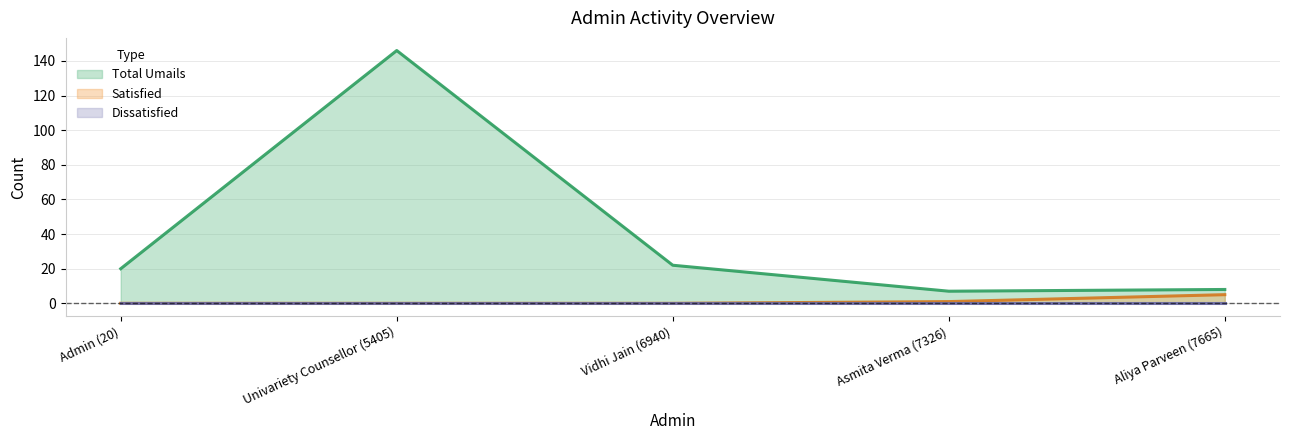

True or false: Total Umails has more than 0 interior local peaks.

True